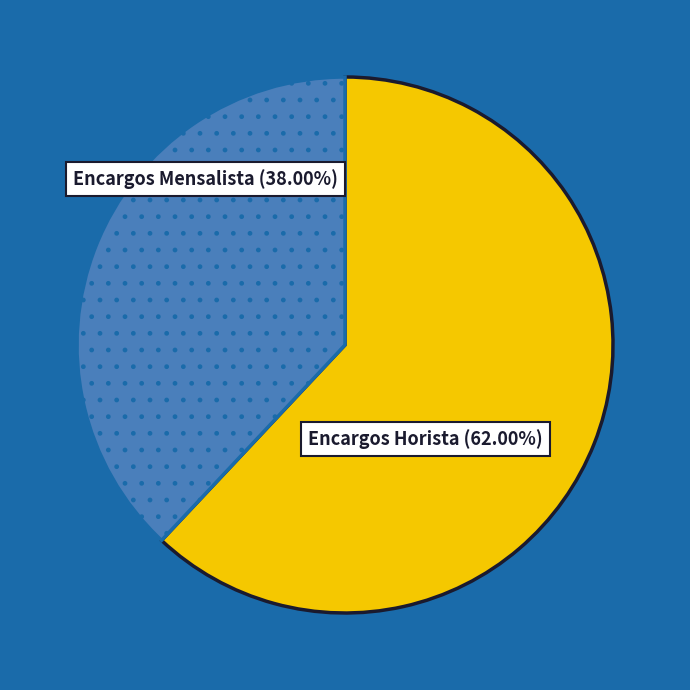

Does any single category account for the majority?

Yes